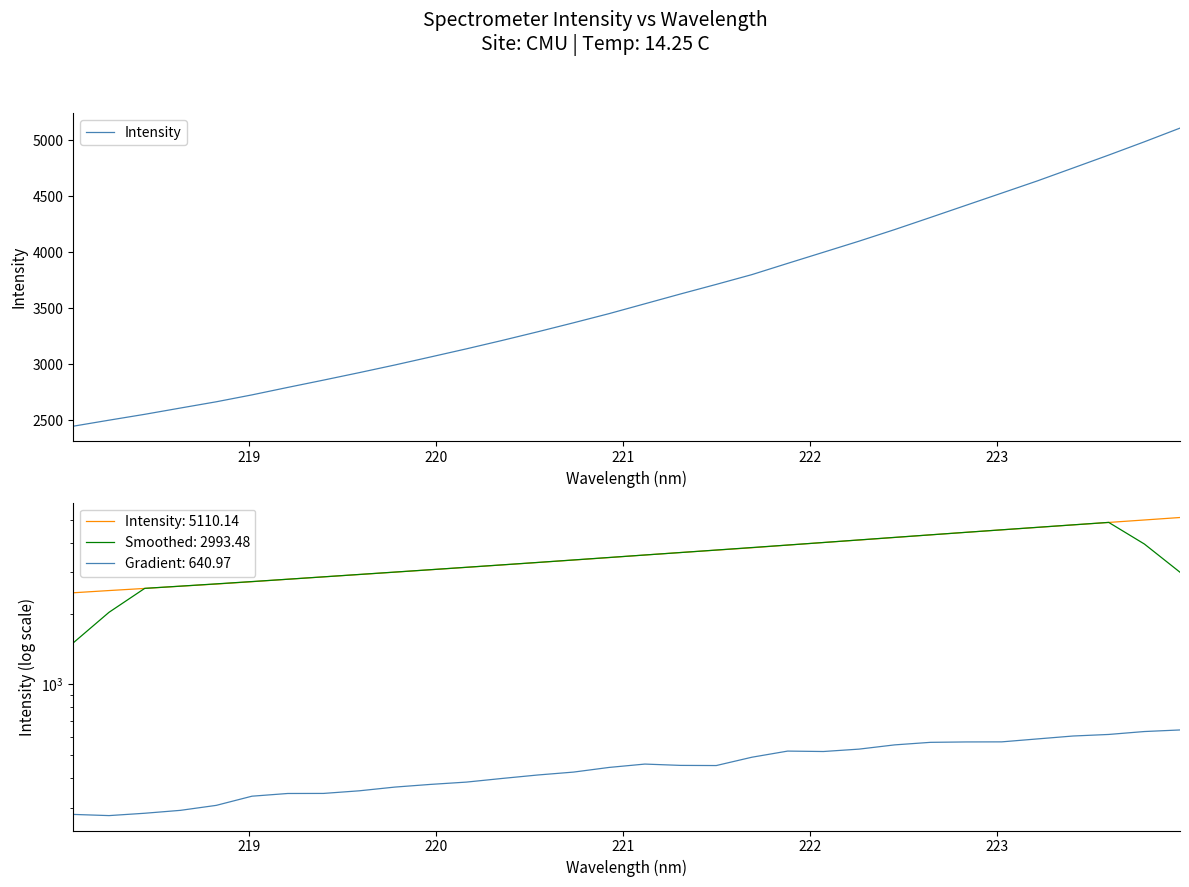

Reading right to left, extract all data points from this chart.

5110.1	4987.9	4869.4	4753.9	4638.9	4529.8	4421.1	4312.2	4204.4	4100.8	4001.5	3902.5	3802.4	3715.0	3629.5	3541.9	3454.1	3372.1	3291.9	3214.4	3139.5	3067.2	2995.6	2927.1	2860.4	2795.3	2728.7	2667.0	2611.4	2555.3	2502.8	2449.1